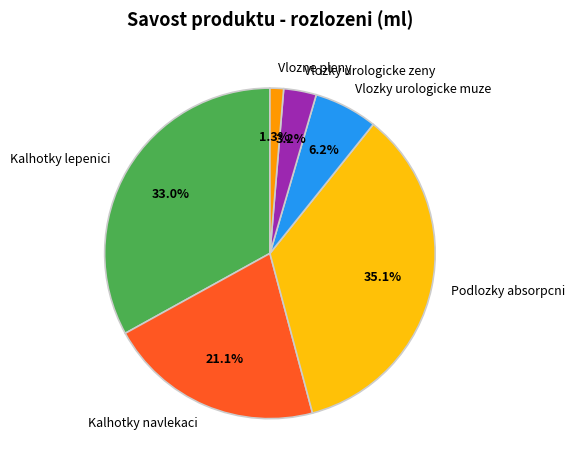

Rank the categories by value from highest to lowest.

Podlozky absorpcni, Kalhotky lepenici, Kalhotky navlekaci, Vlozky urologicke muze, Vlozky urologicke zeny, Vlozne pleny